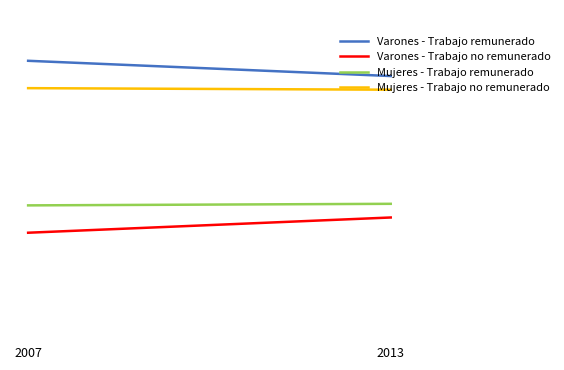

At how many categories does at least one series exceed 57?

2